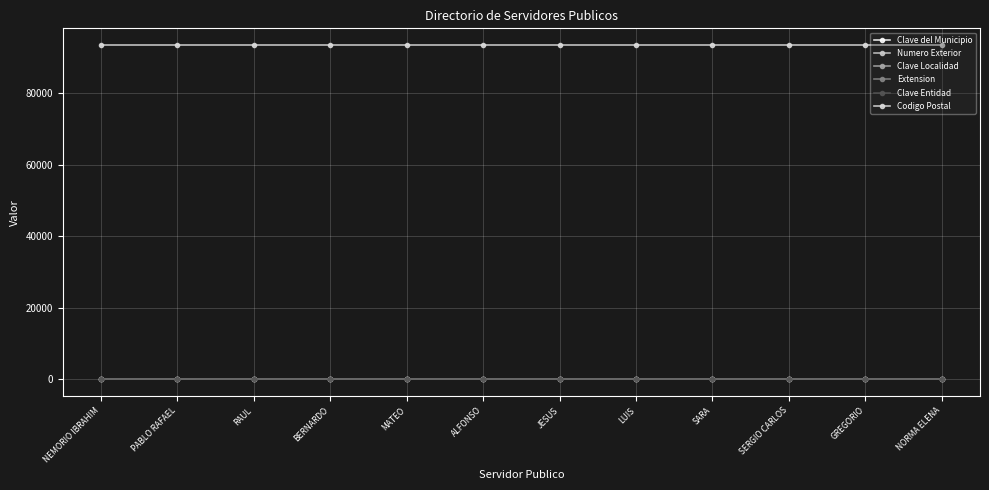

Is this an area chart (filled region under the line)?

No